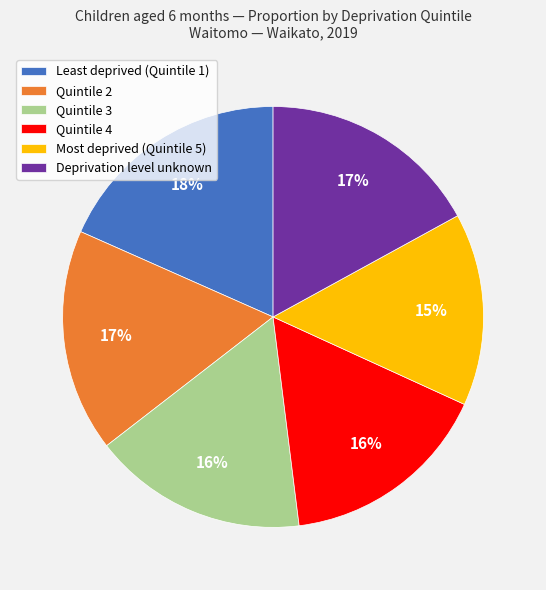

Which has a higher value, Quintile 3 or Least deprived (Quintile 1)?

Least deprived (Quintile 1)